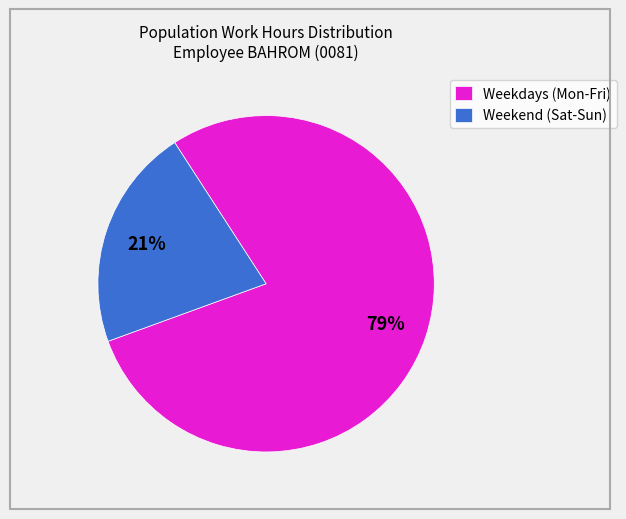

Rank the categories by value from lowest to highest.

Weekend (Sat-Sun), Weekdays (Mon-Fri)